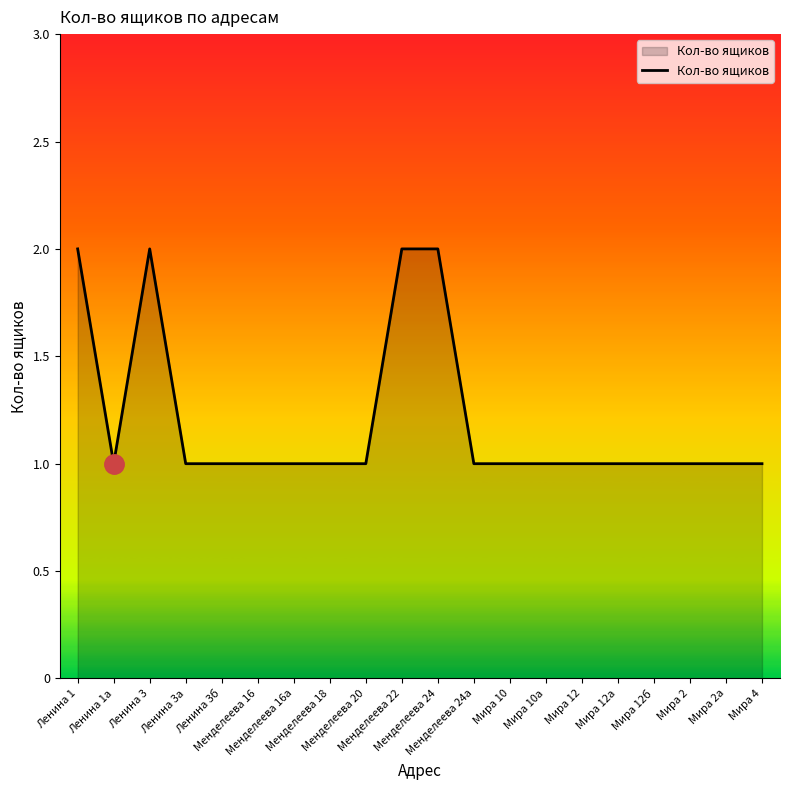

Where is the first local maximum?

Ленина 3